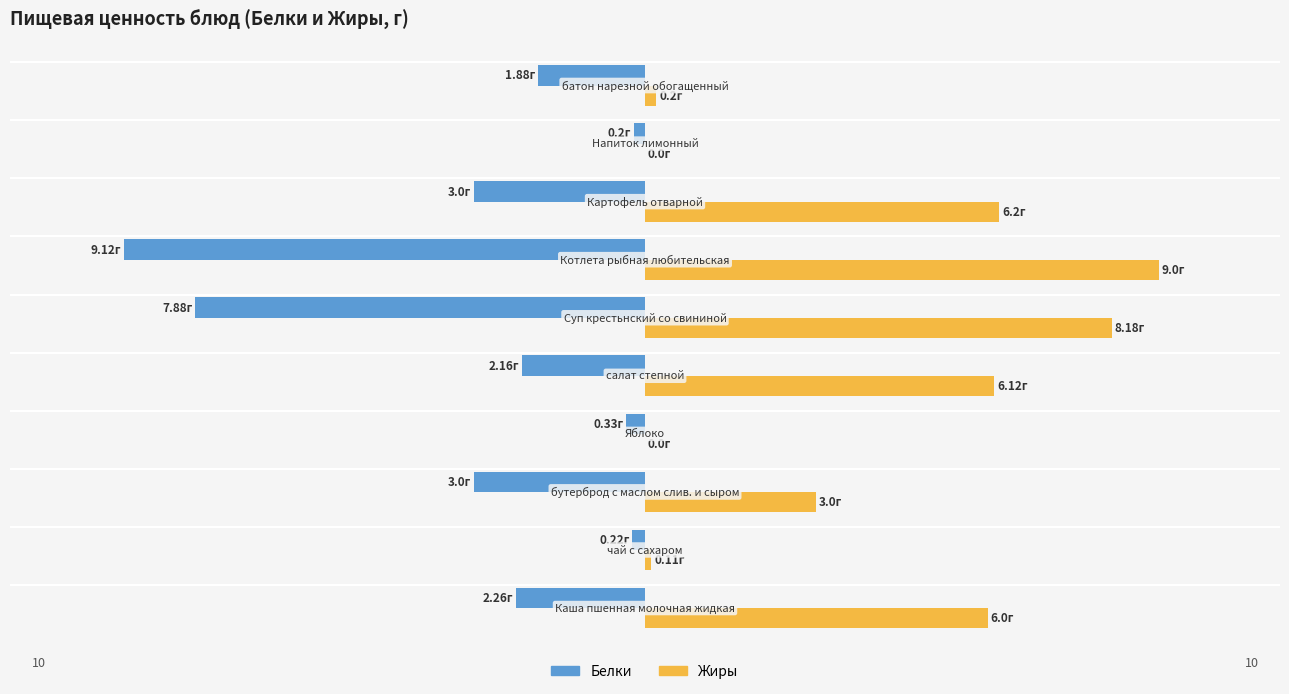

What are all the series names shown in the legend?

Белки, Жиры